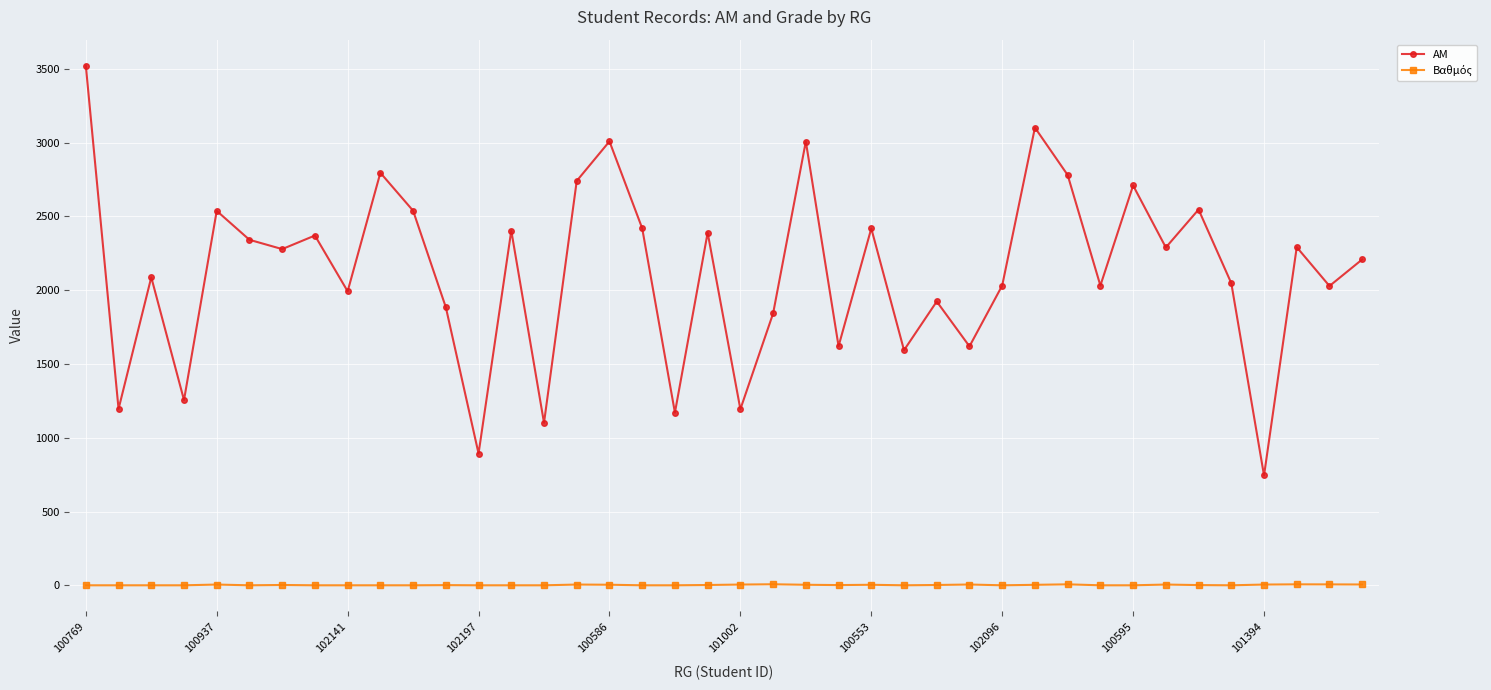

Which series has the widest spread of values?

ΑΜ